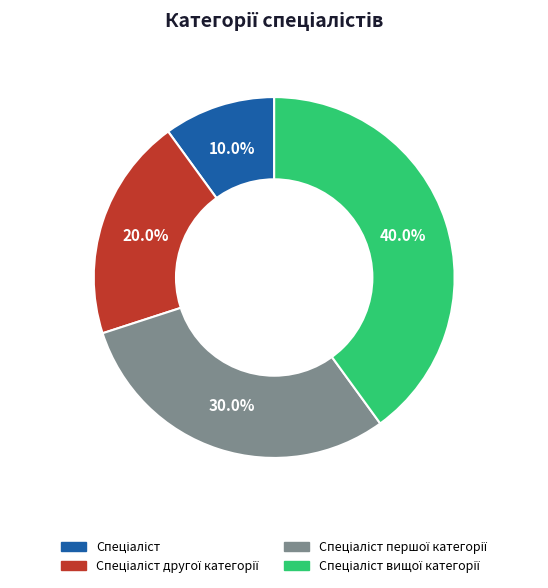

Is there a majority slice in this chart?

No